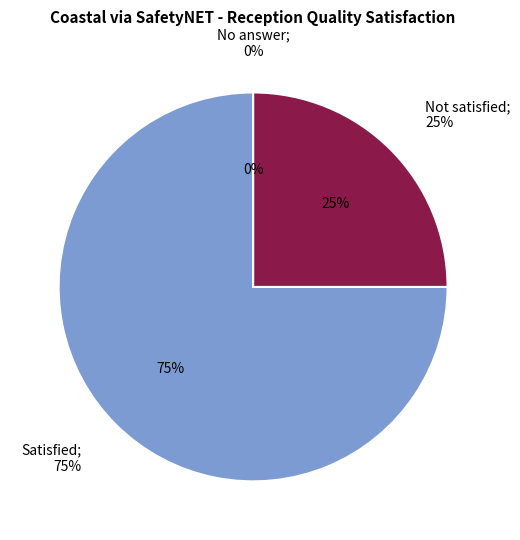

To the nearest percent, what is the combined percentage of No answer and Not satisfied?

25%